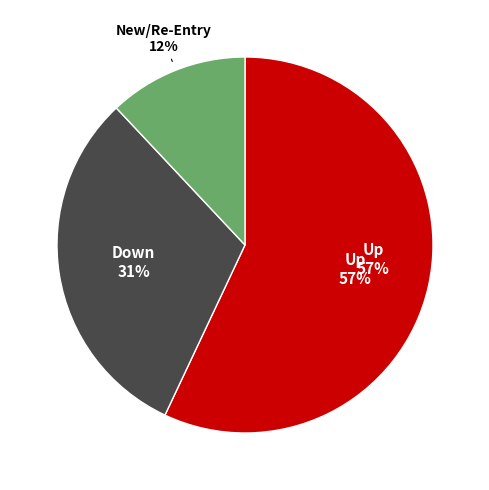

Is up the majority of the pie?

Yes